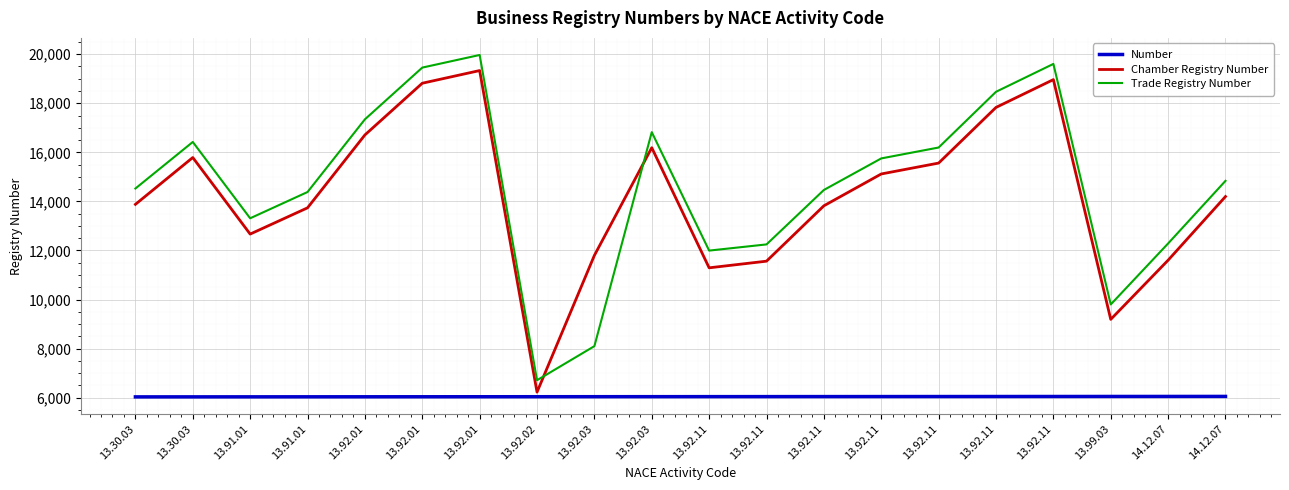

What is the maximum value shown in the chart?

19967